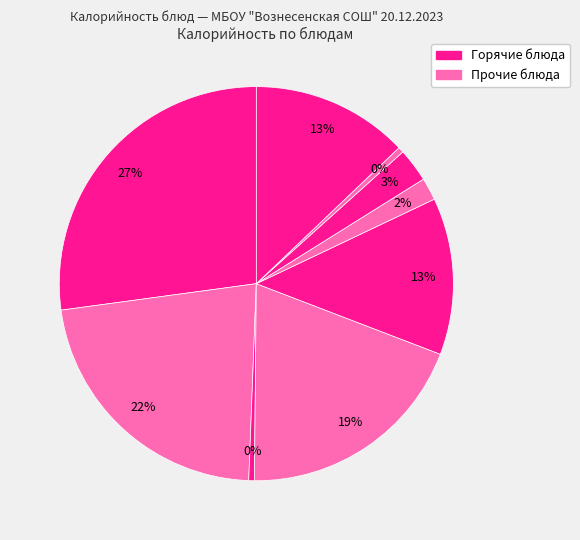

To the nearest percent, what is the average slice percentage?

11%